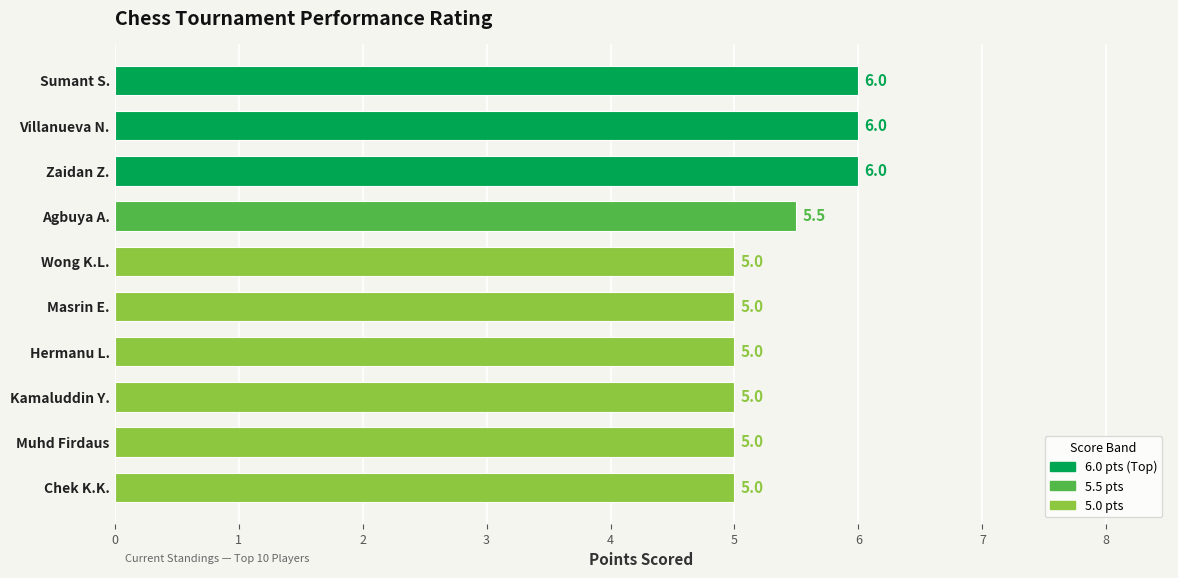

What is the sum of all values?

53.5